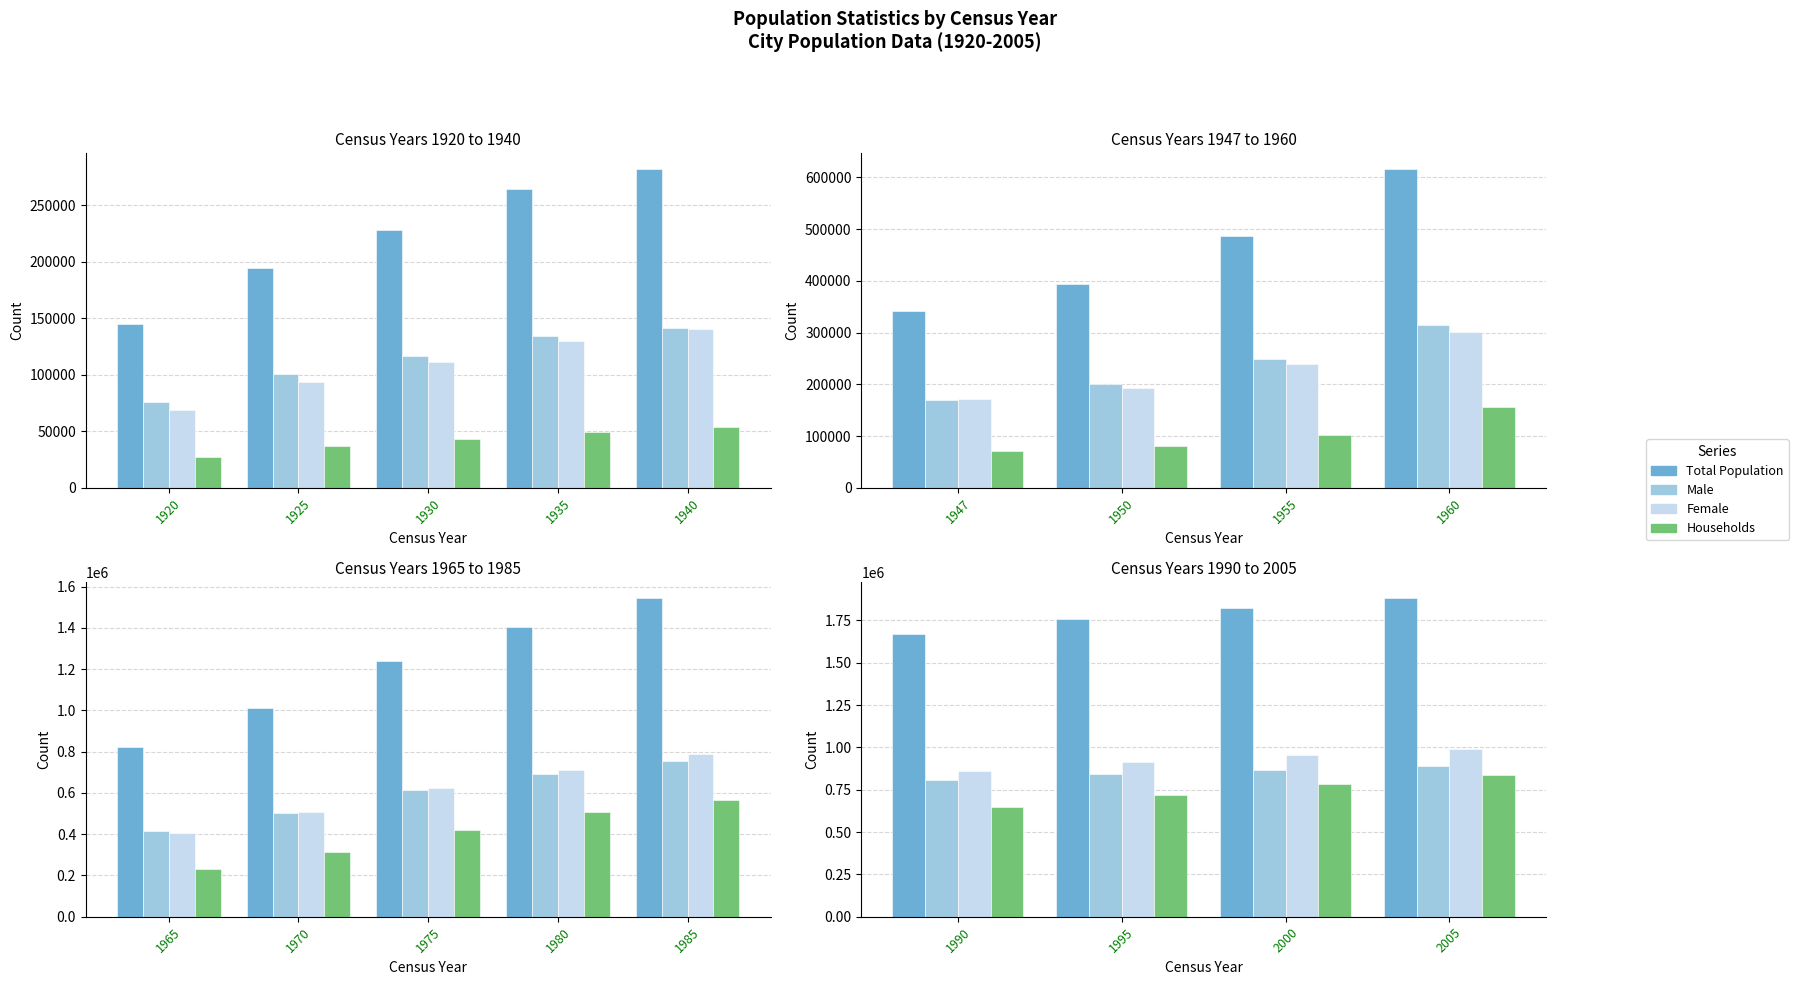

What are all the series names shown in the legend?

Total Population, Male, Female, Households